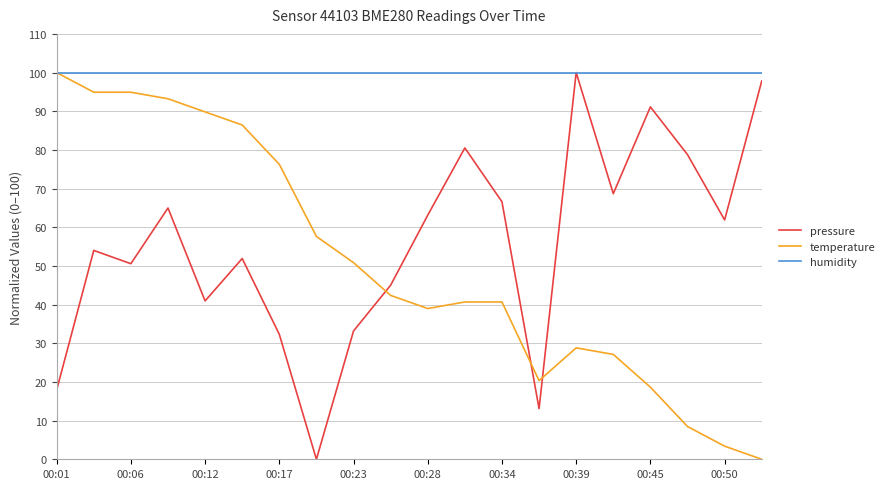

What is the maximum value shown in the chart?

100.0